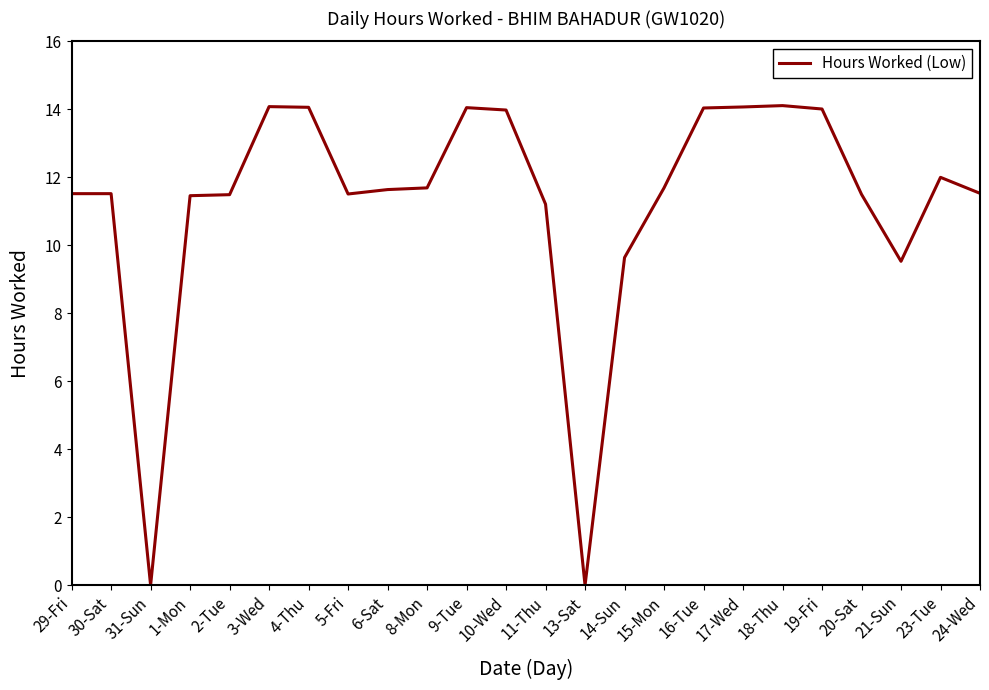

What is the difference between the second highest and minimum values?

14.1